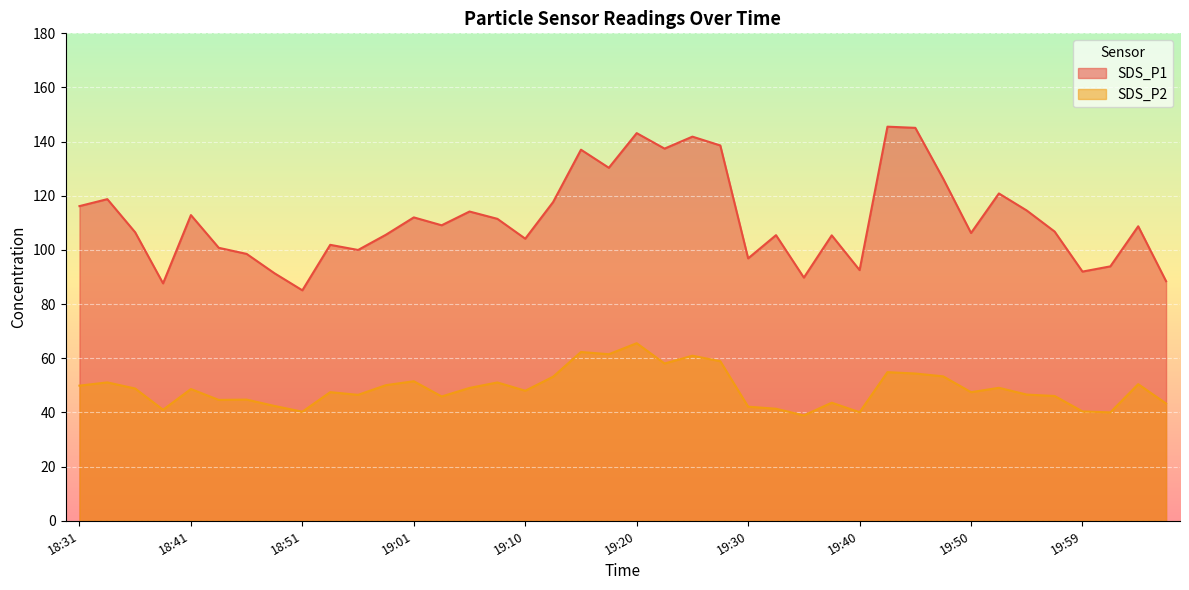

How many values in the SDS_P2 series are below 48?

19